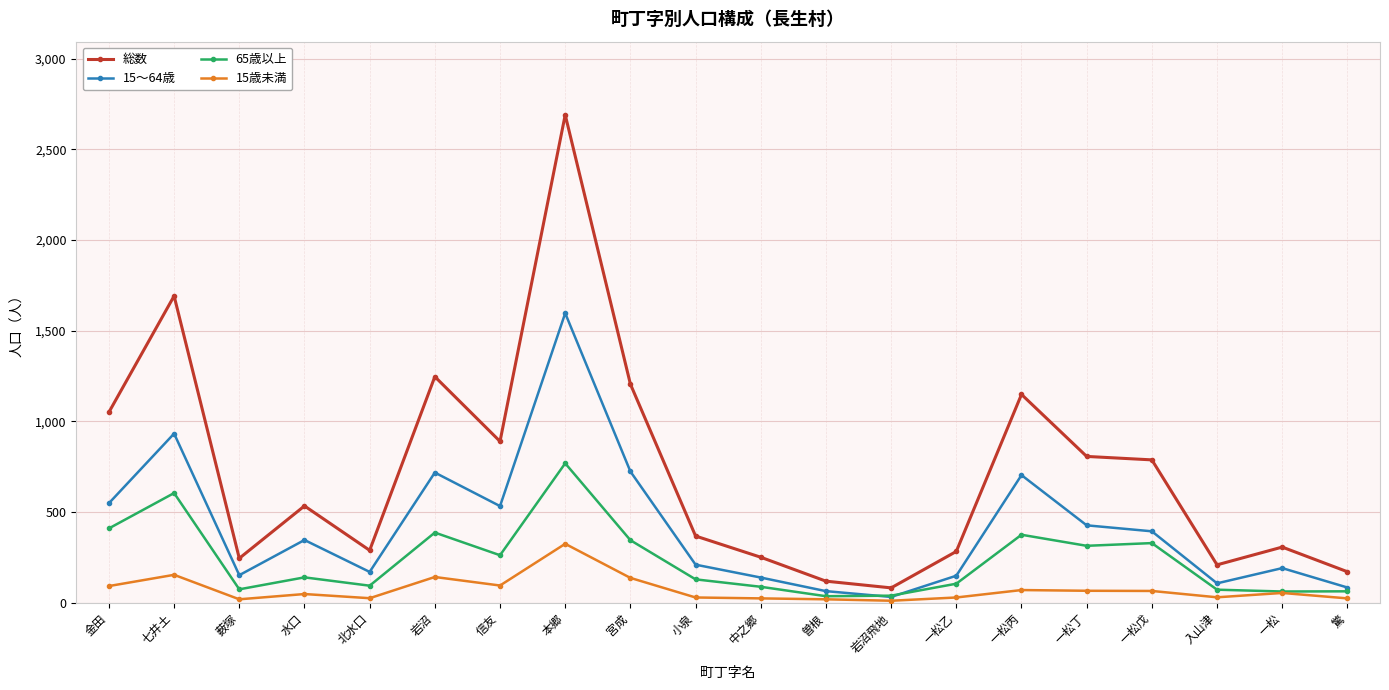

List the series in order of their overall mean, lowest first.

15歳未満, 65歳以上, 15～64歳, 総数